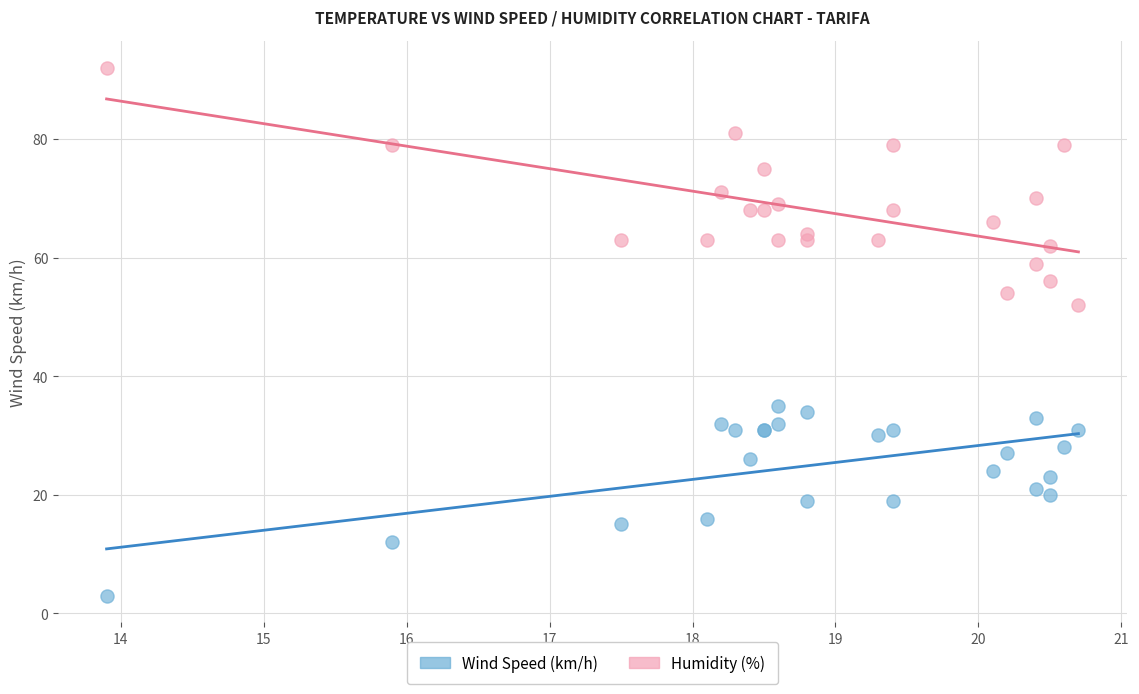

Which series reaches the minimum Y coordinate?

Wind Speed (km/h)